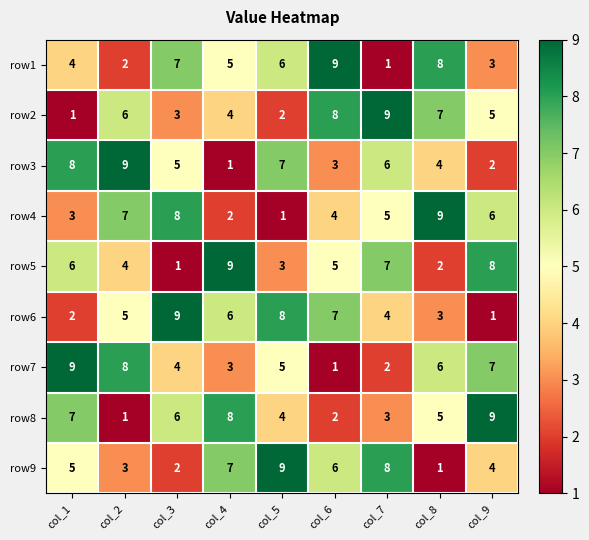

List the labels in order of row6 value, smallest first.

col_9, col_1, col_8, col_7, col_2, col_4, col_6, col_5, col_3